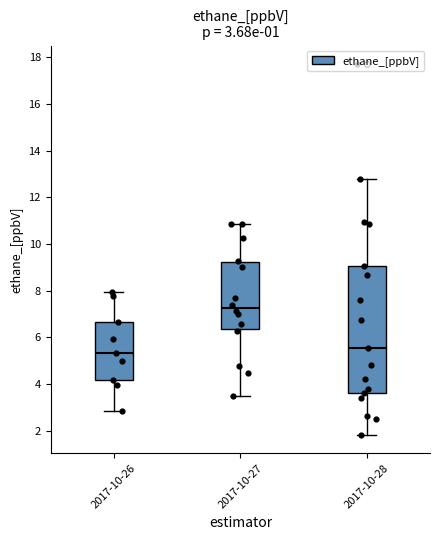

Comparing the boxes themselves (not the whiskers), which one is the tallest?

2017-10-28